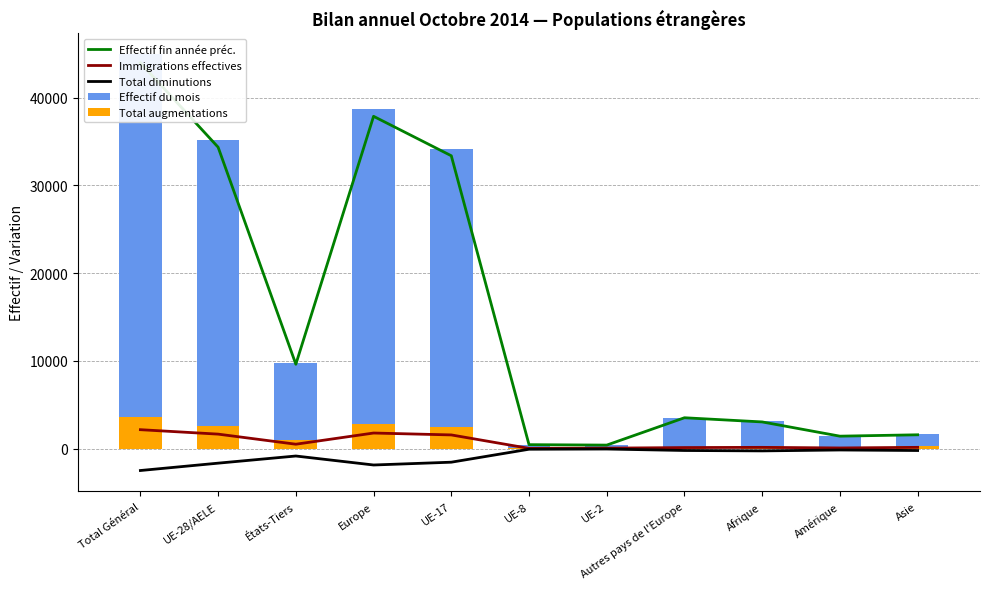

What is the total value across all series at Afrique?

6356